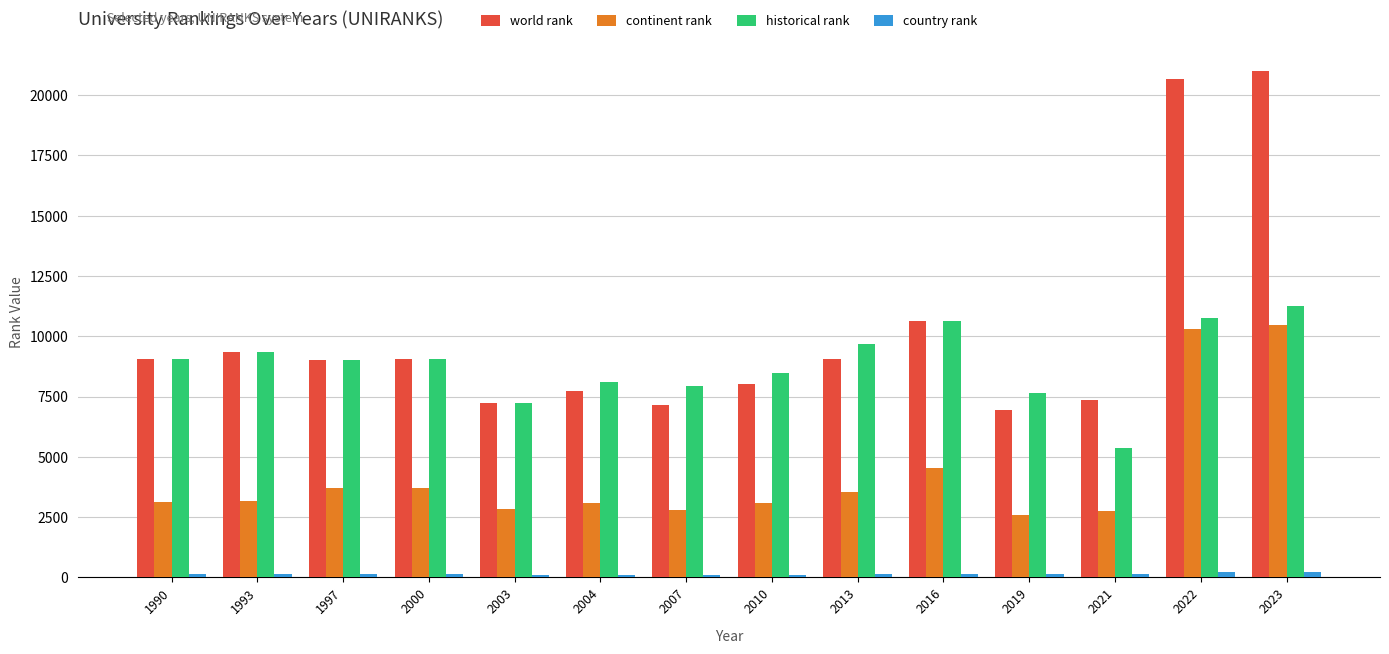

How many bars are there in each group?

4